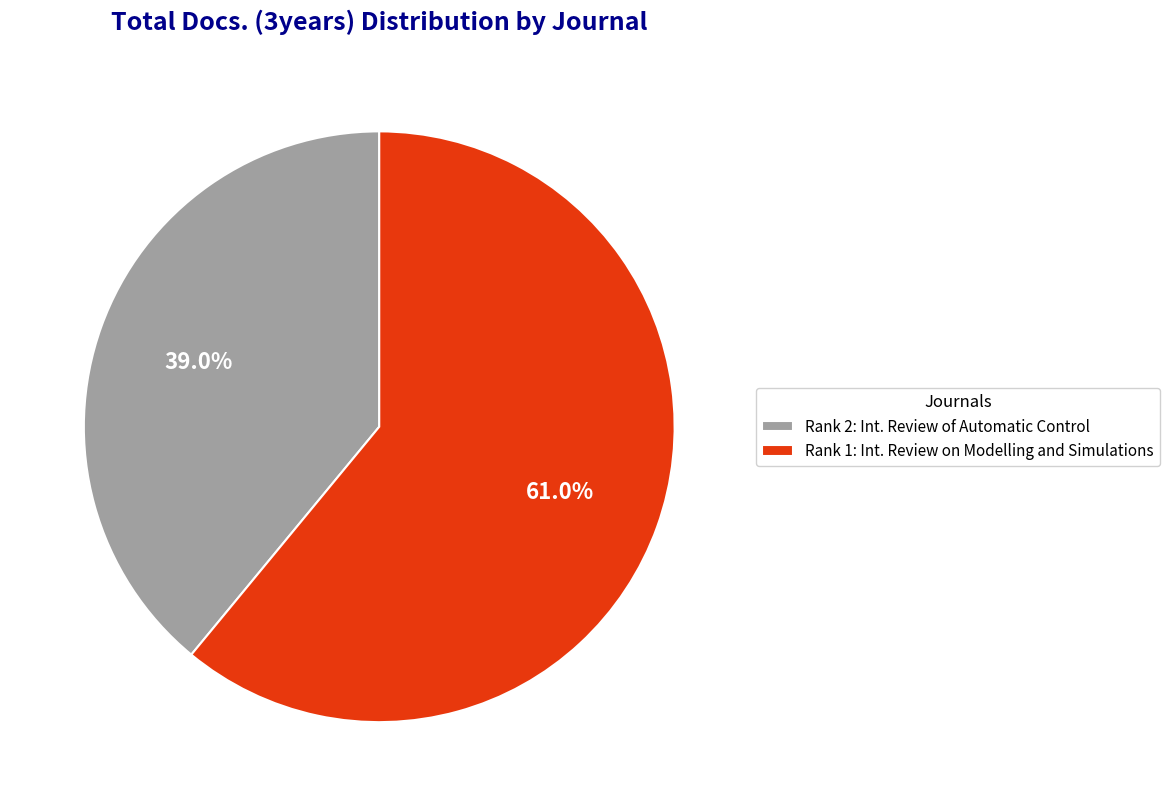

How much of the chart is everything except Rank 1: Int. Review on Modelling and Simulations?

39.0%